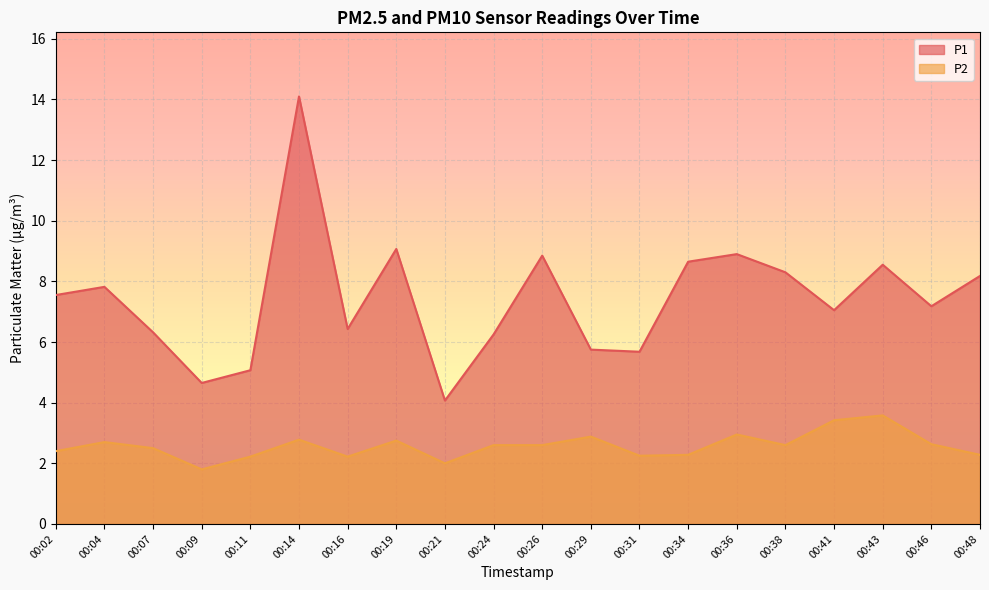

The P2 series shows 3.6 at 00:21. True or false?

False